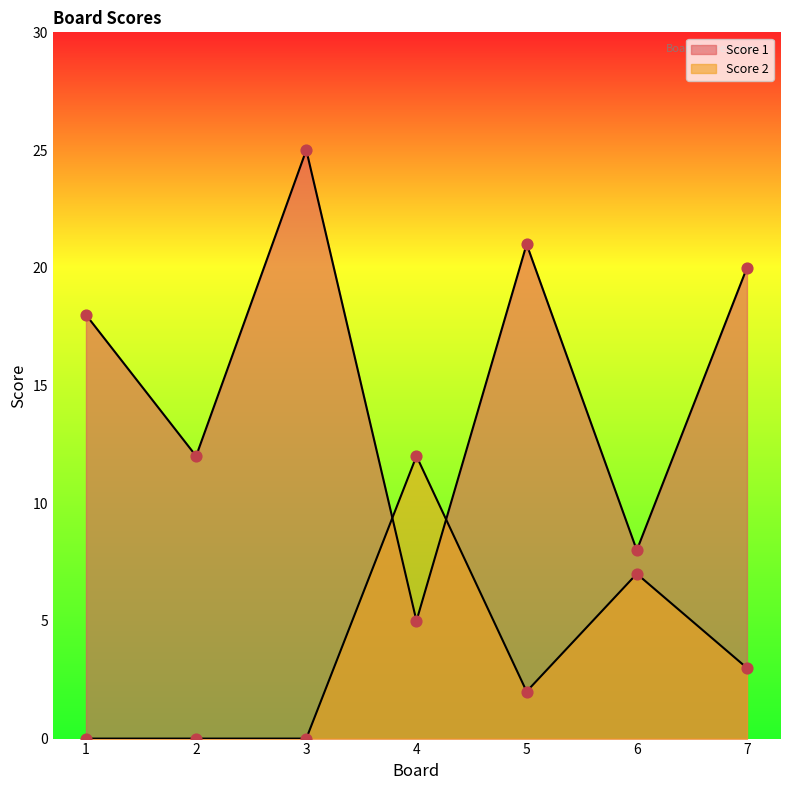

Which series contains the lowest Y value?

Score 2